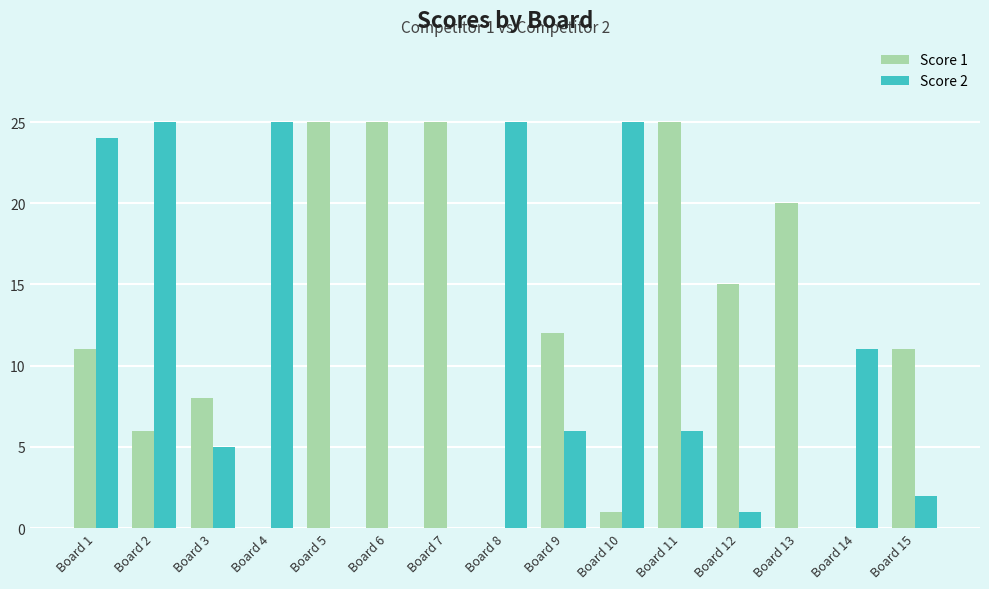

Between Board 3 and Board 12, which series saw the biggest shift?

Score 1